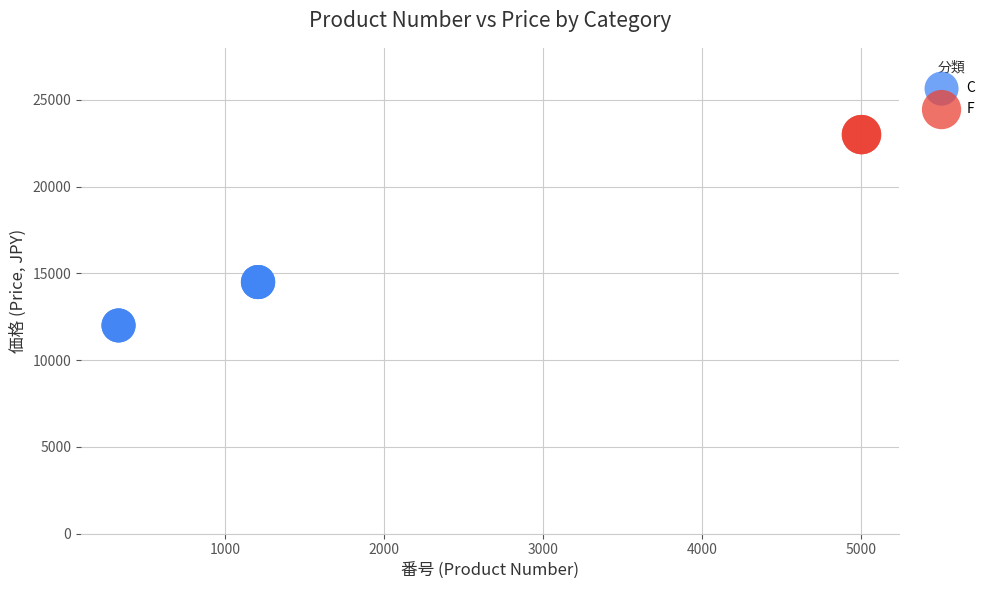

Which series contains the highest Y value?

F